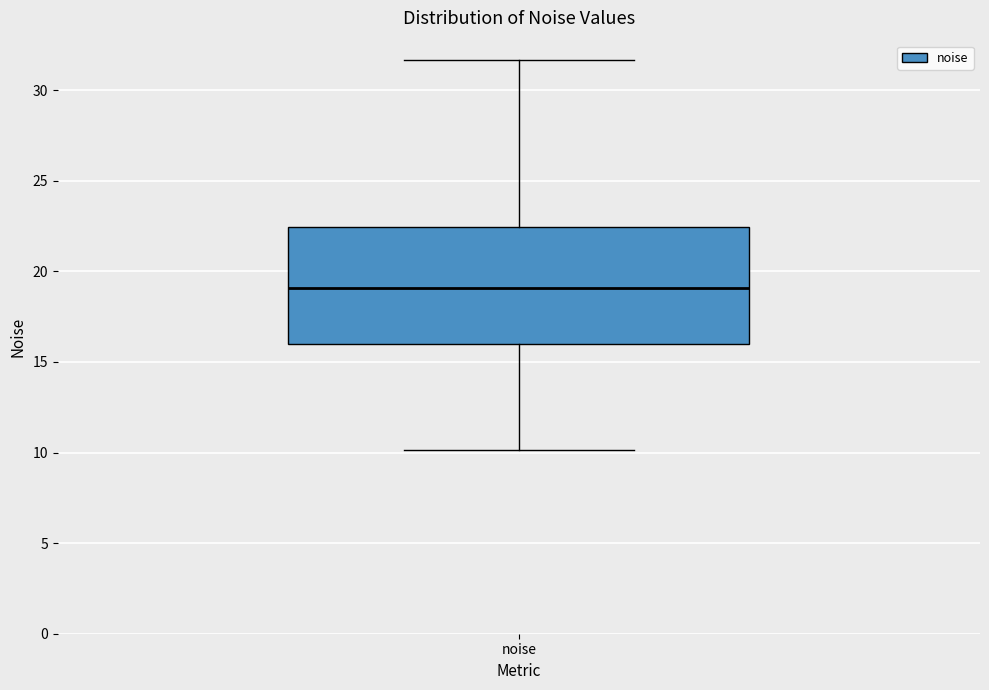

Where does the median line of the box for noise sit on the y-axis? The values are not printed on the chart, so give them approximately, as read against the axis.

19.0